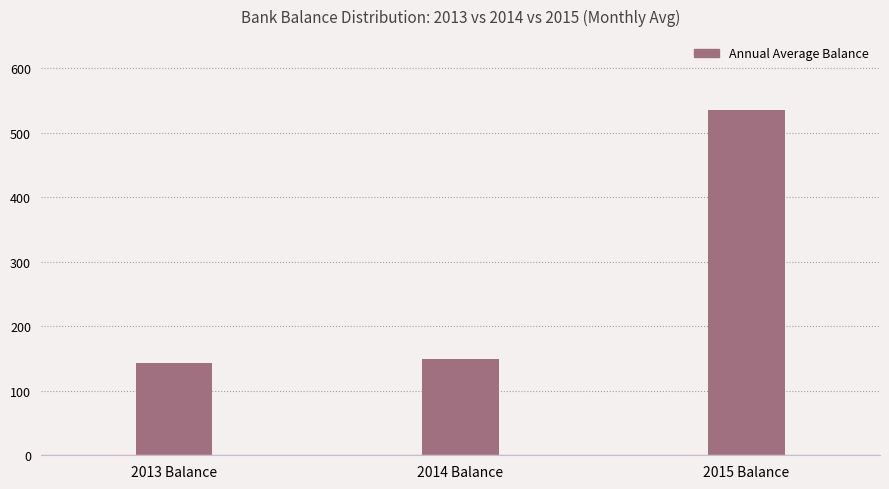

True or false: the data shows 535468.4 at 2015 Balance.

True